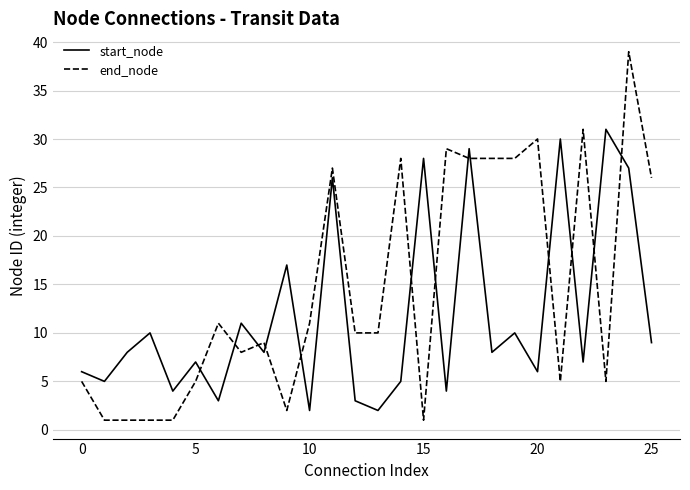

What are all the series names shown in the legend?

start_node, end_node